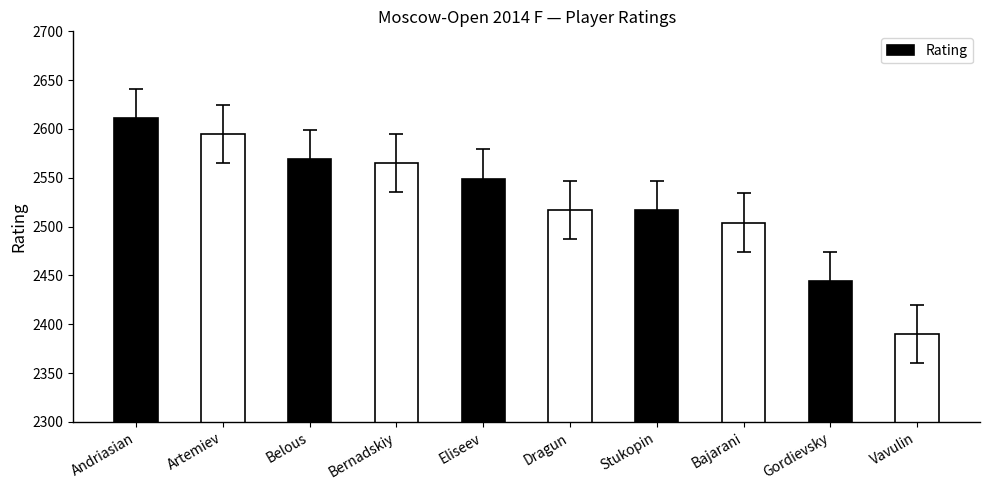

What is the sum of the values at Vavulin and Bernadskiy?

4955